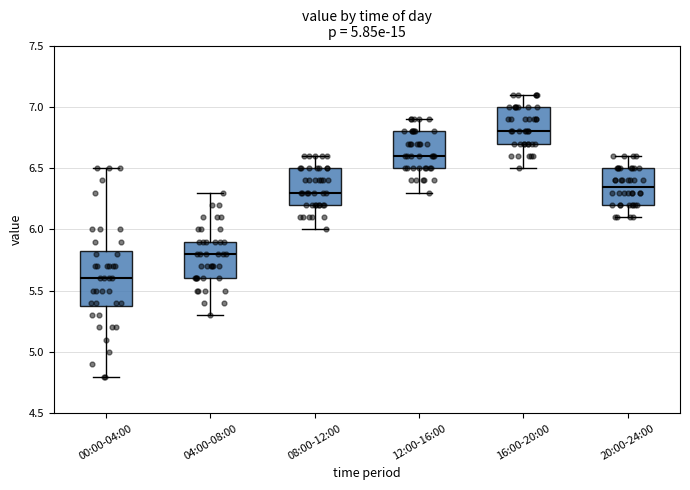

Which box has the highest median line?

16:00-20:00